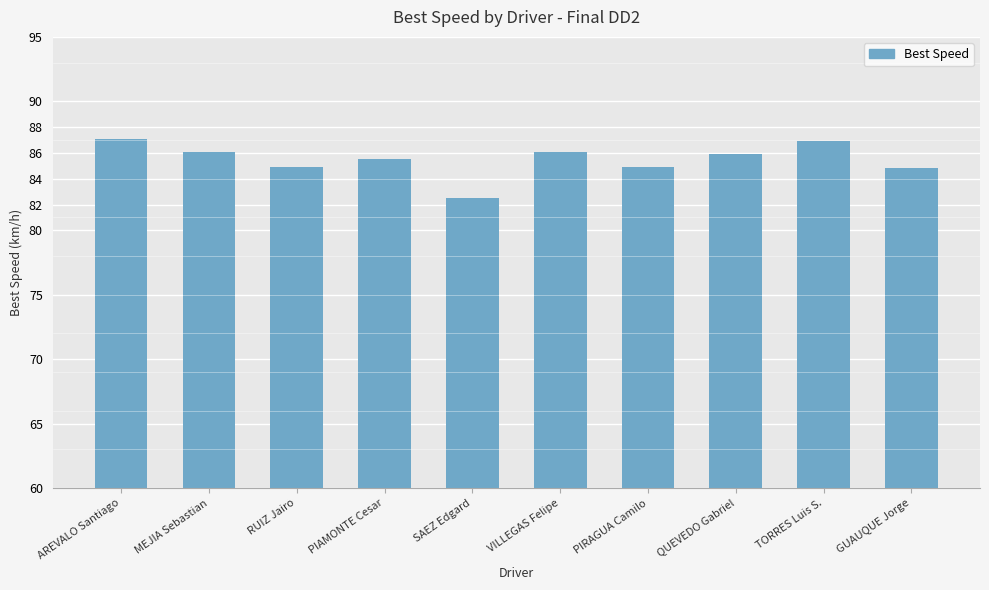

Where does the data first go above 85?

AREVALO Santiago